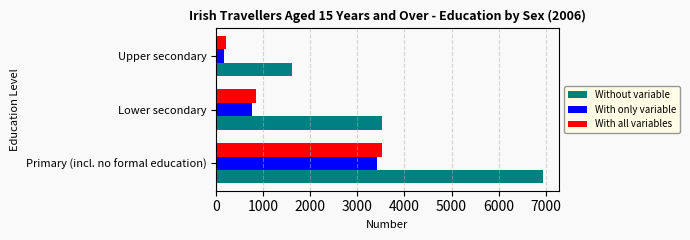

Which series has the widest spread of values?

Without variable